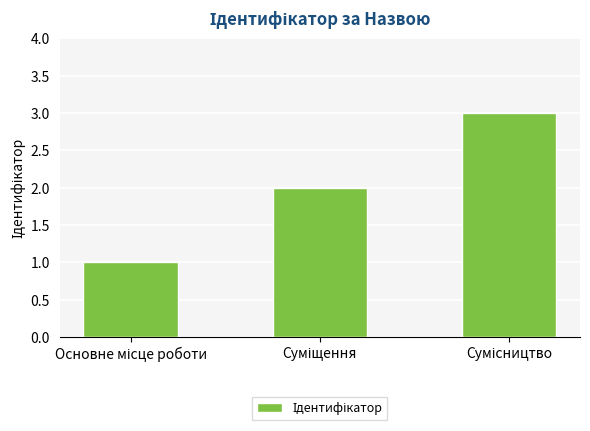

What is the sum of all values?

6